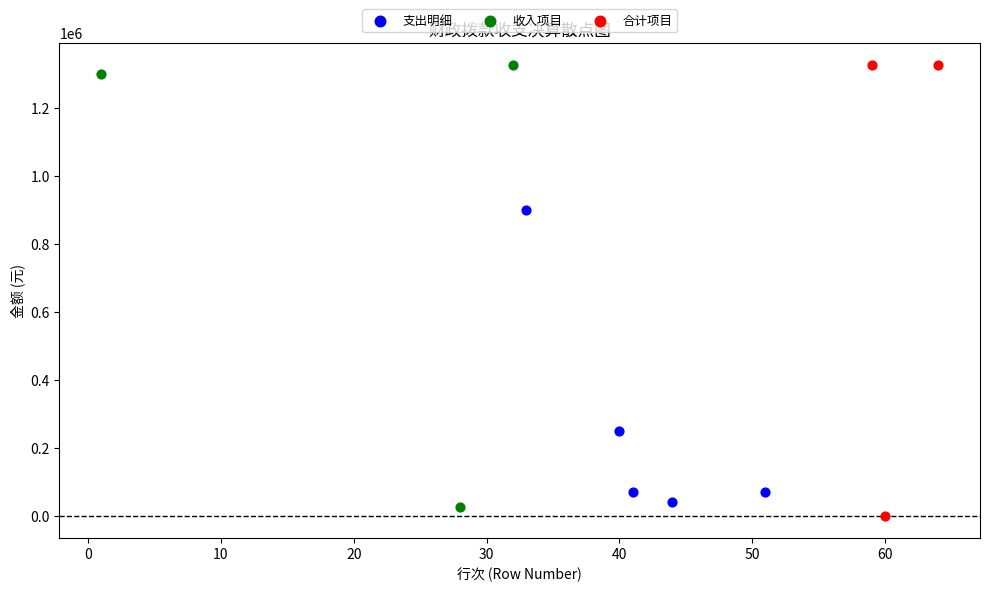

Which series has the widest spread of Y values?

合计项目